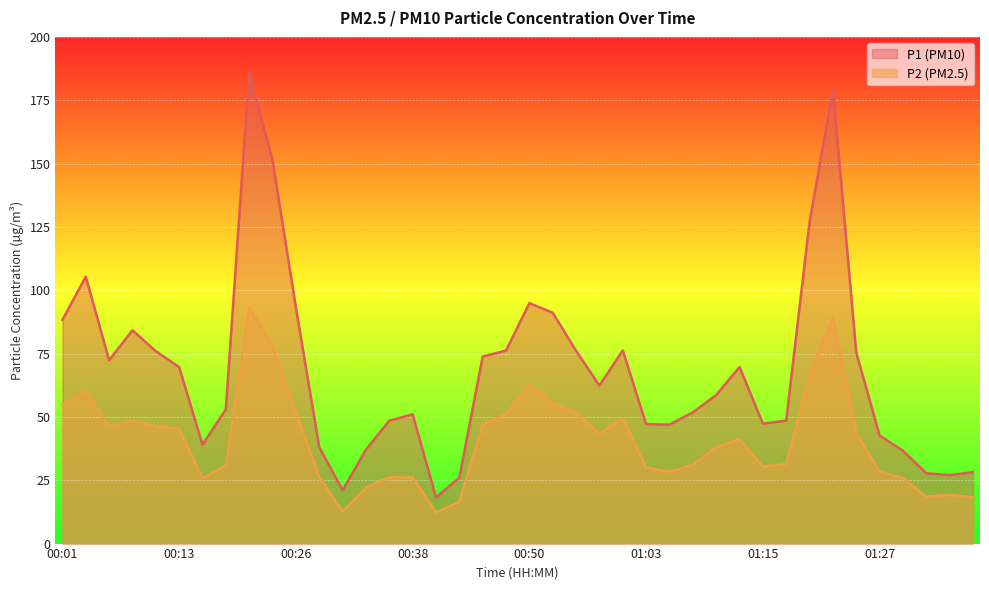

Reading left to right, extract all data points from this chart.

P1: 88.3	105.3	72.4	84.2	76.0	69.6	39.0	53.0	185.8	151.2	93.2	38.0	21.1	37.0	48.5	51.0	18.2	26.0	73.8	76.2	94.9	91.1	76.1	62.4	76.2	47.1	47.0	51.8	58.6	69.7	47.3	48.5	126.9	179.2	75.4	42.6	36.6	27.8	27.0	28.2
P2: 54.8	60.2	46.1	48.6	46.3	45.3	25.9	30.9	93.2	77.7	51.9	26.4	12.7	22.1	26.2	26.1	12.3	16.6	47.0	51.2	62.9	55.5	51.5	43.4	49.5	30.1	28.4	31.1	38.1	41.1	30.4	31.4	66.8	89.2	43.5	28.4	25.9	18.6	19.3	18.3